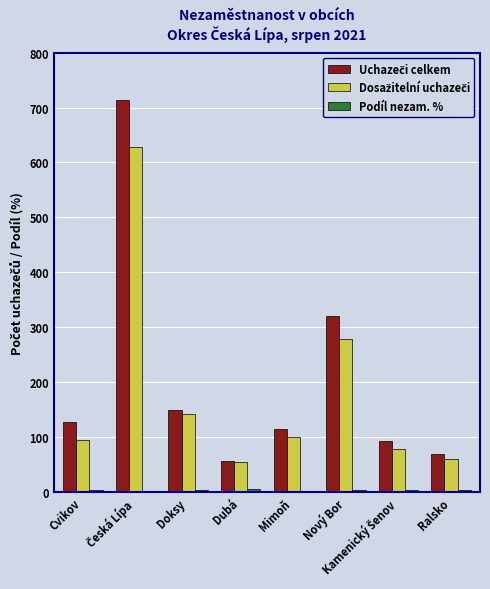

Is the value of Uchazeči celkem at Kamenický Šenov greater than the value of Dosažitelní uchazeči at Dubá?

Yes